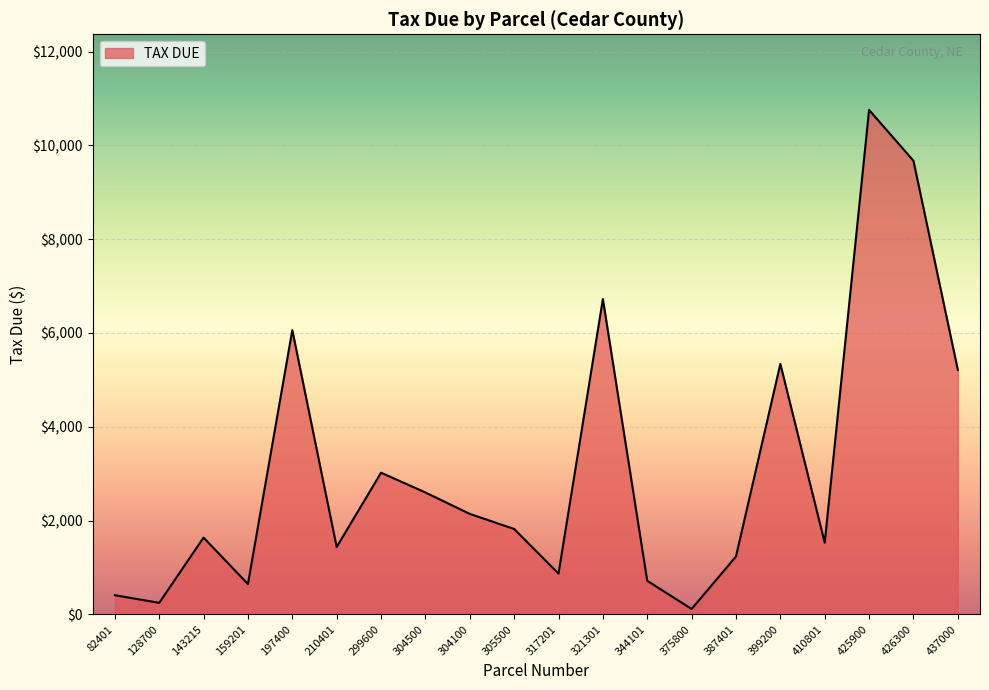

Is it true that the value at 143215 is 655.3?

False